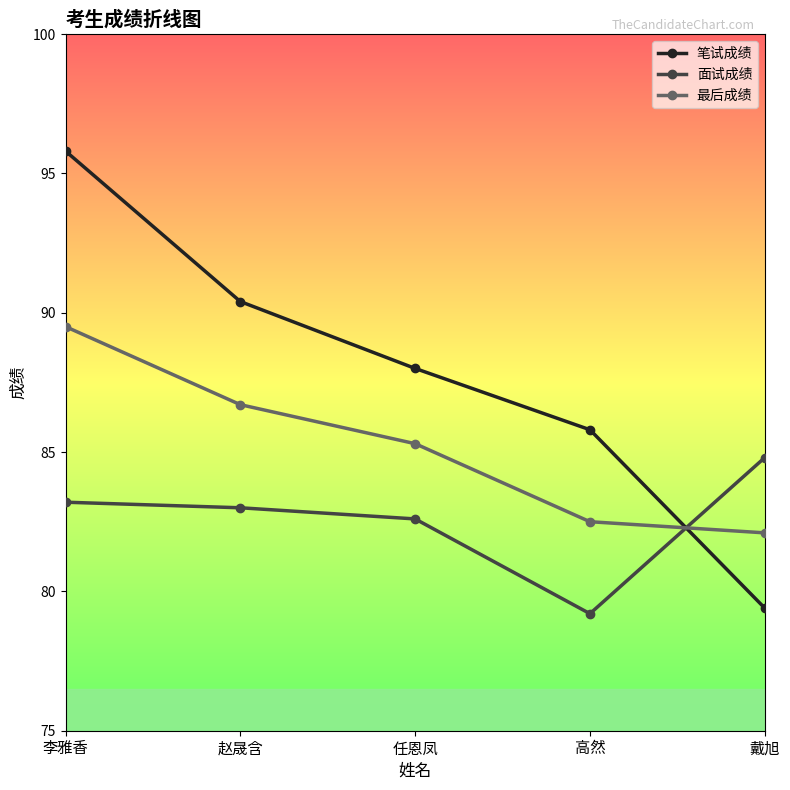

Reading left to right, list all the values displayed in this chart.

笔试成绩: 李雅香=95.8	赵晟含=90.4	任恩凤=88.0	高然=85.8	戴旭=79.4
面试成绩: 李雅香=83.2	赵晟含=83.0	任恩凤=82.6	高然=79.2	戴旭=84.8
最后成绩: 李雅香=89.5	赵晟含=86.7	任恩凤=85.3	高然=82.5	戴旭=82.1